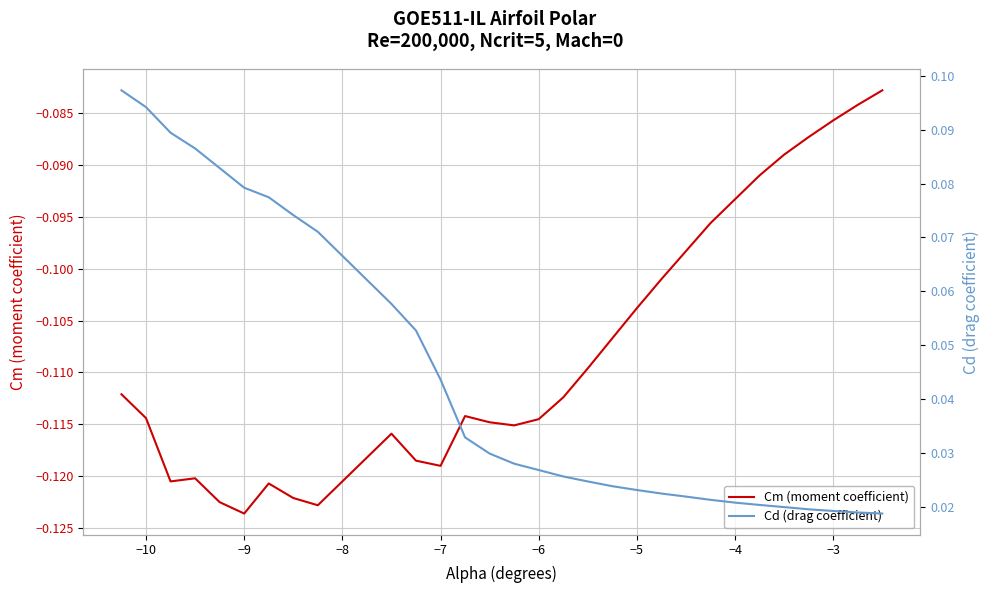

True or false: Cd (drag coefficient) and Cm (moment coefficient) intersect in this chart.

False